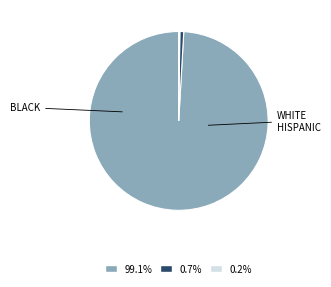

Is there any slice that represents more than half of the pie?

Yes